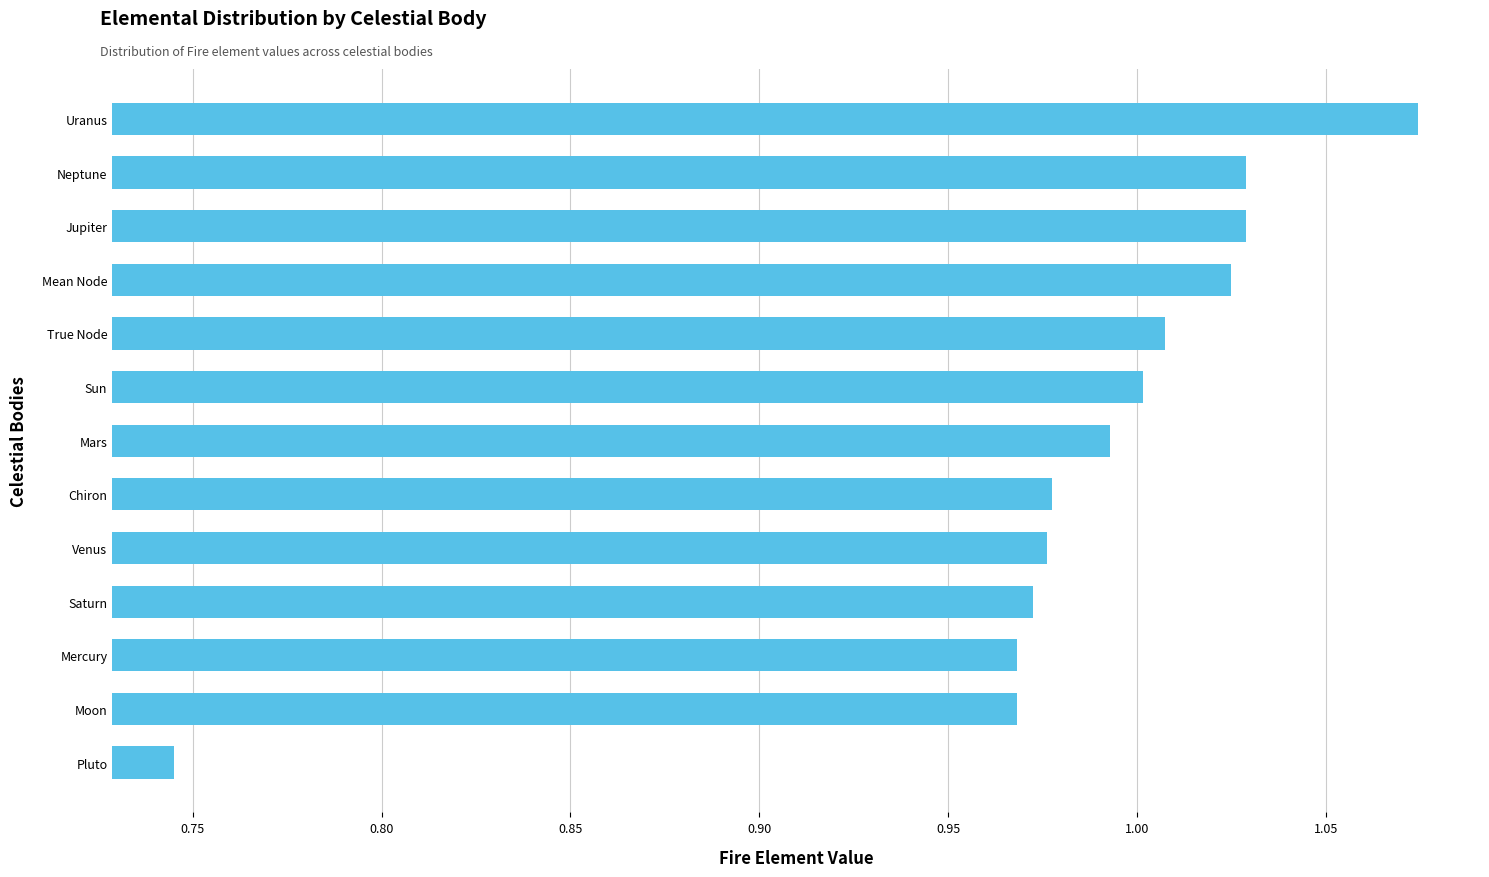

At which category does the chart reach its minimum across all series?

Pluto